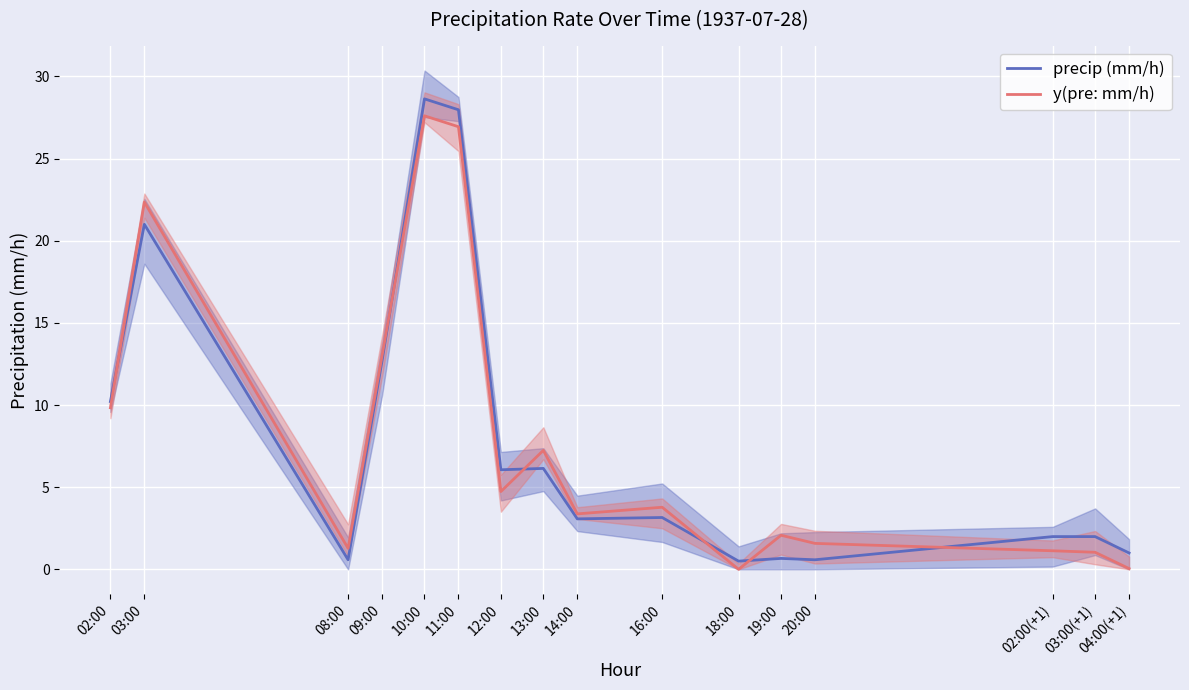

Reading left to right, what are all the values shown in this chart?

precip (mm/h): 10.2	21.0	0.6	12.7	28.6	28.0	6.1	6.1	3.1	3.2	0.5	0.7	0.6	2.0	2.0	1.0
y(pre: mm/h): 9.8	22.3	1.3	13.0	27.6	26.9	4.7	7.2	3.4	3.8	0.0	2.1	1.6	1.1	1.0	0.0